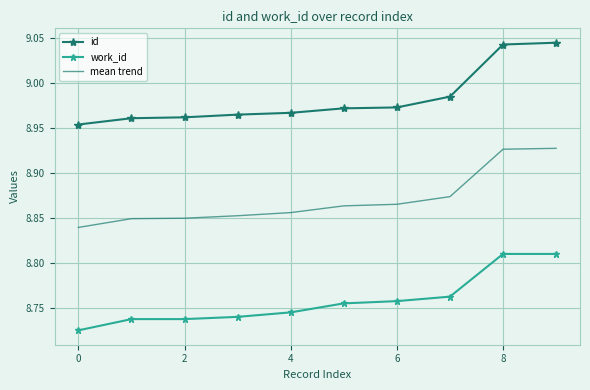

At how many categories does at least one series exceed 8?

10